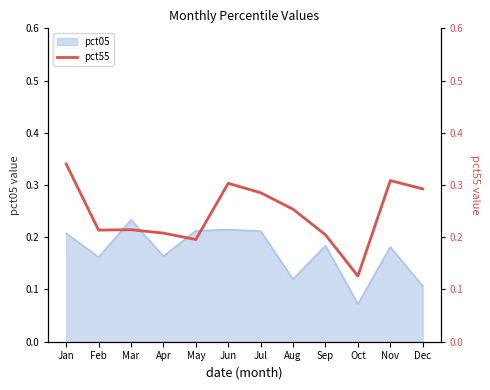

List the labels in order of value, largest first.

Jan, Nov, Jun, Dec, Jul, Aug, Mar, Feb, Apr, Sep, May, Oct